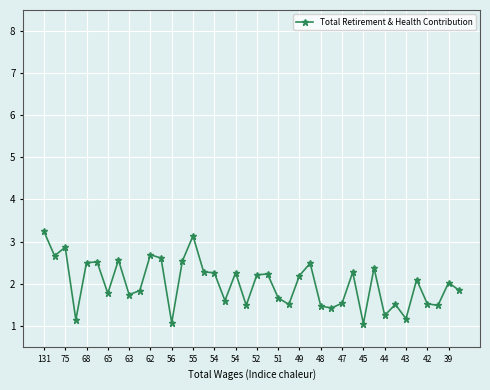

True or false: there are more than 1 points higher than both neighbors.

True